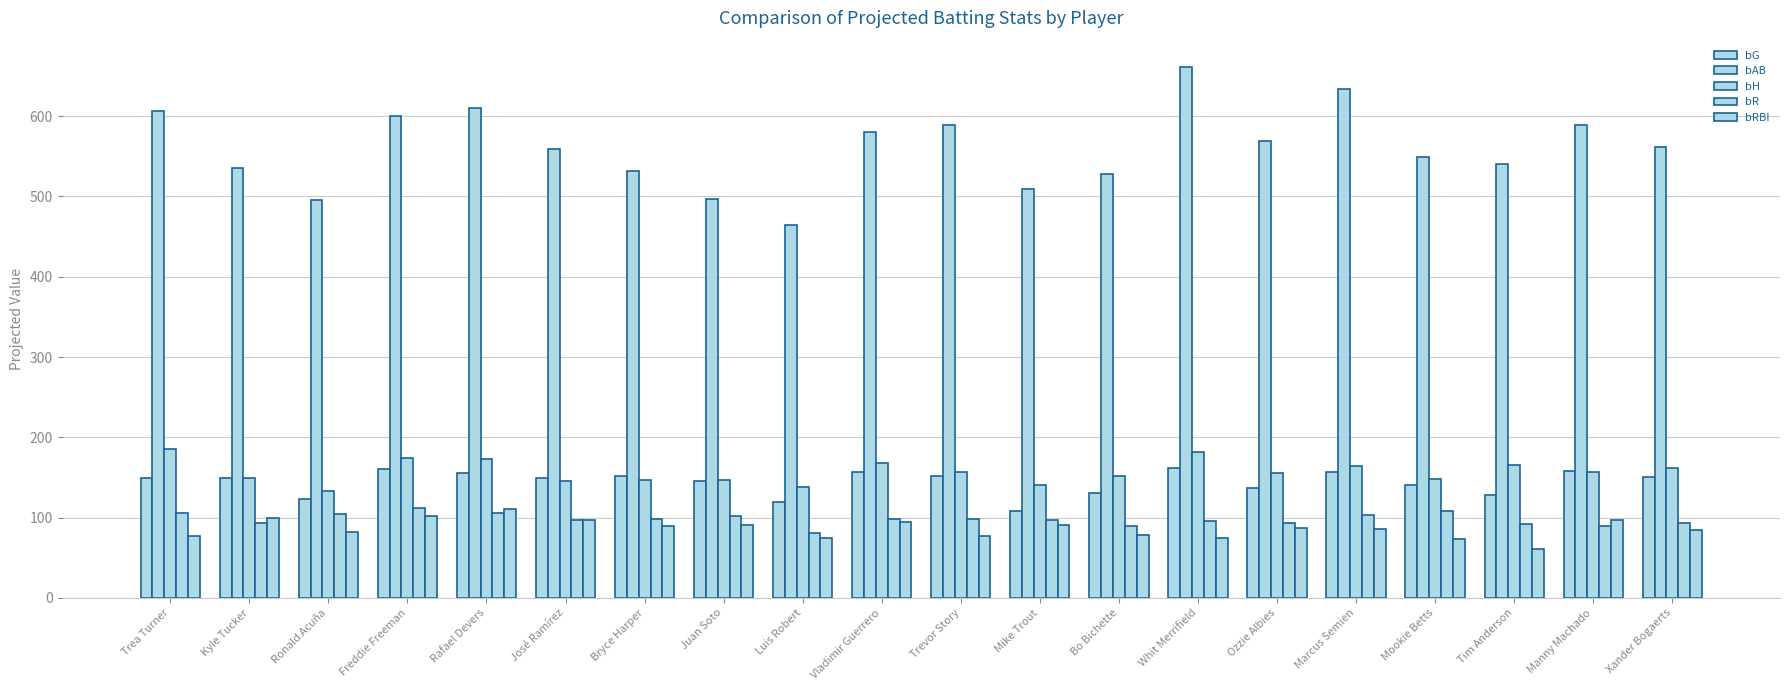

The value of bH at Mookie Betts is 92.9. True or false?

False